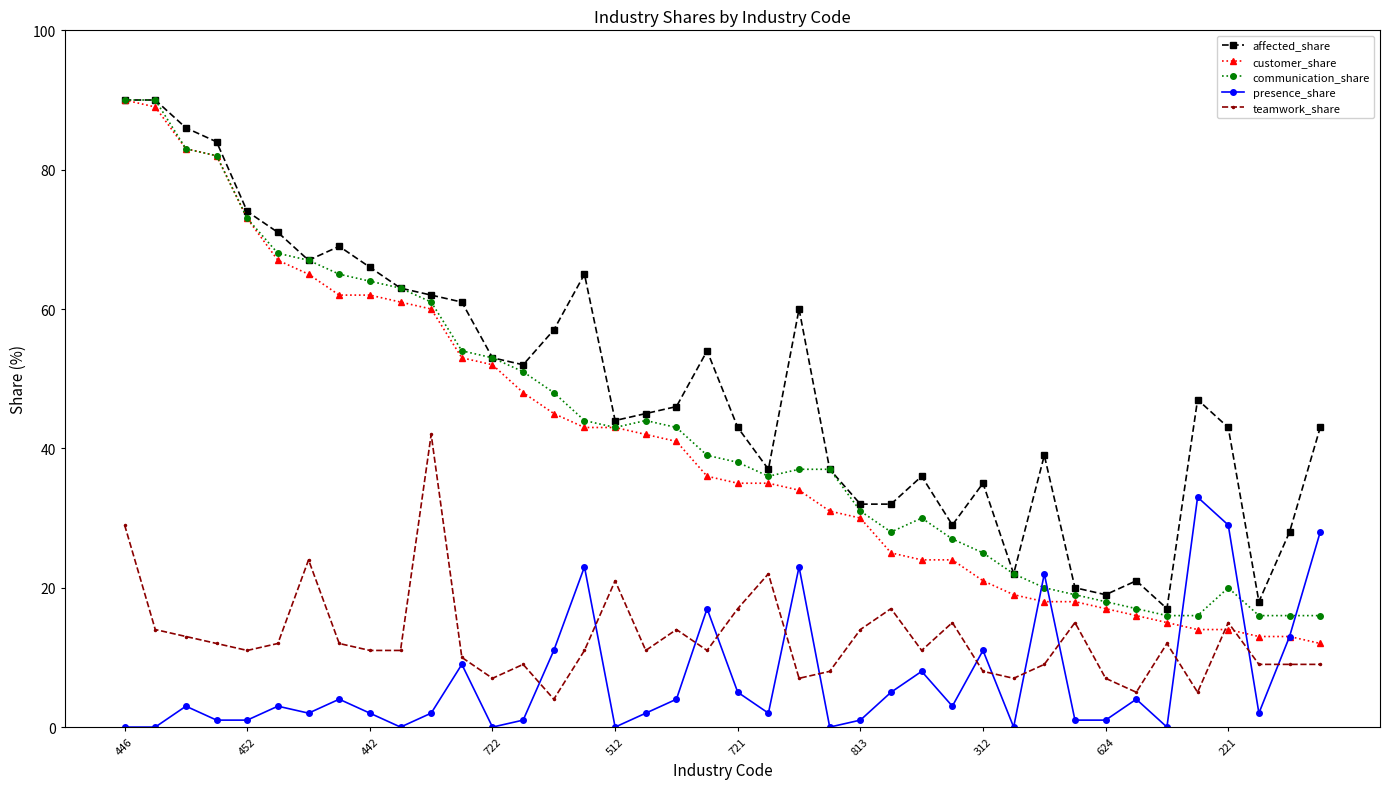

What is the value of the affected_share point at the 7th from the left?

67